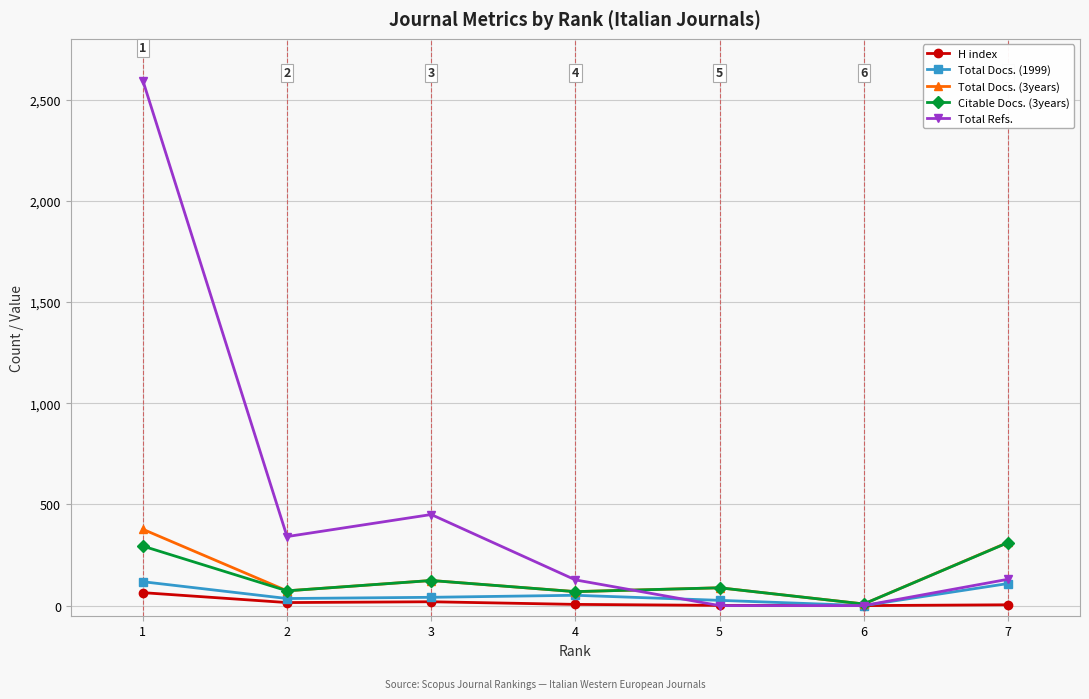

Which series has the largest total across all categories?

Total Refs.